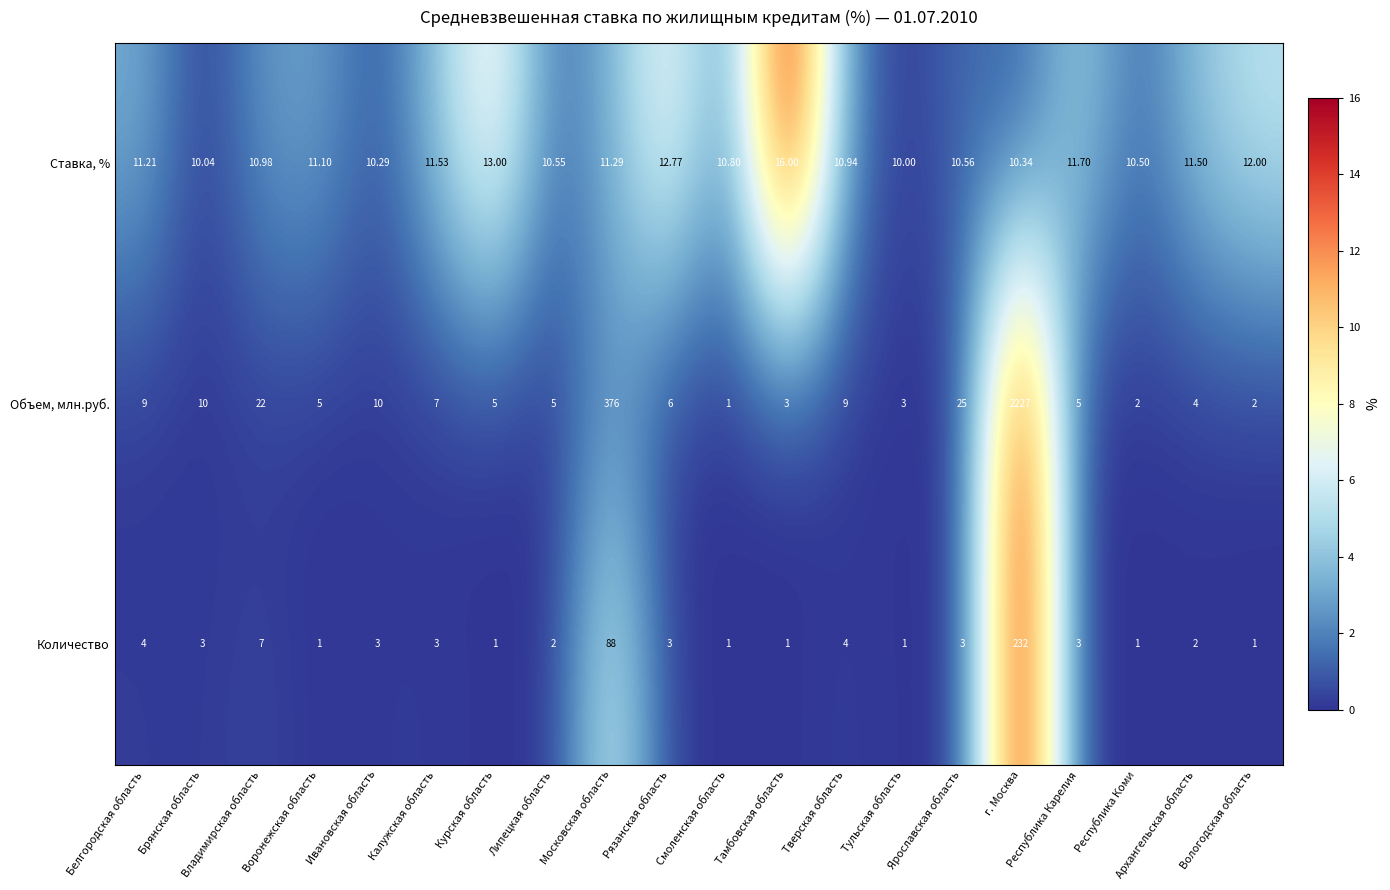

Is the value of Ставка, % at Тульская область greater than the value of Объем, млн.руб. at Липецкая область?

Yes